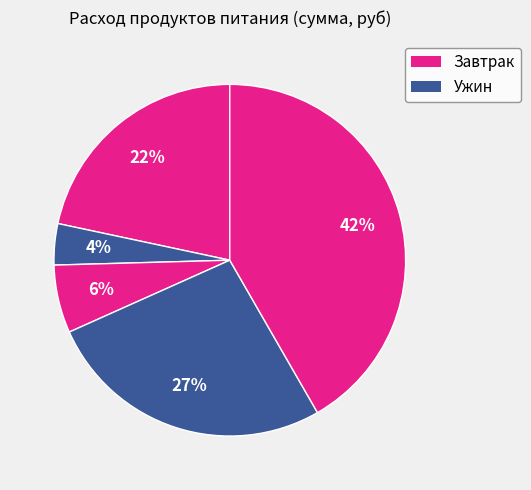

Count the number of slices in the pie.

5